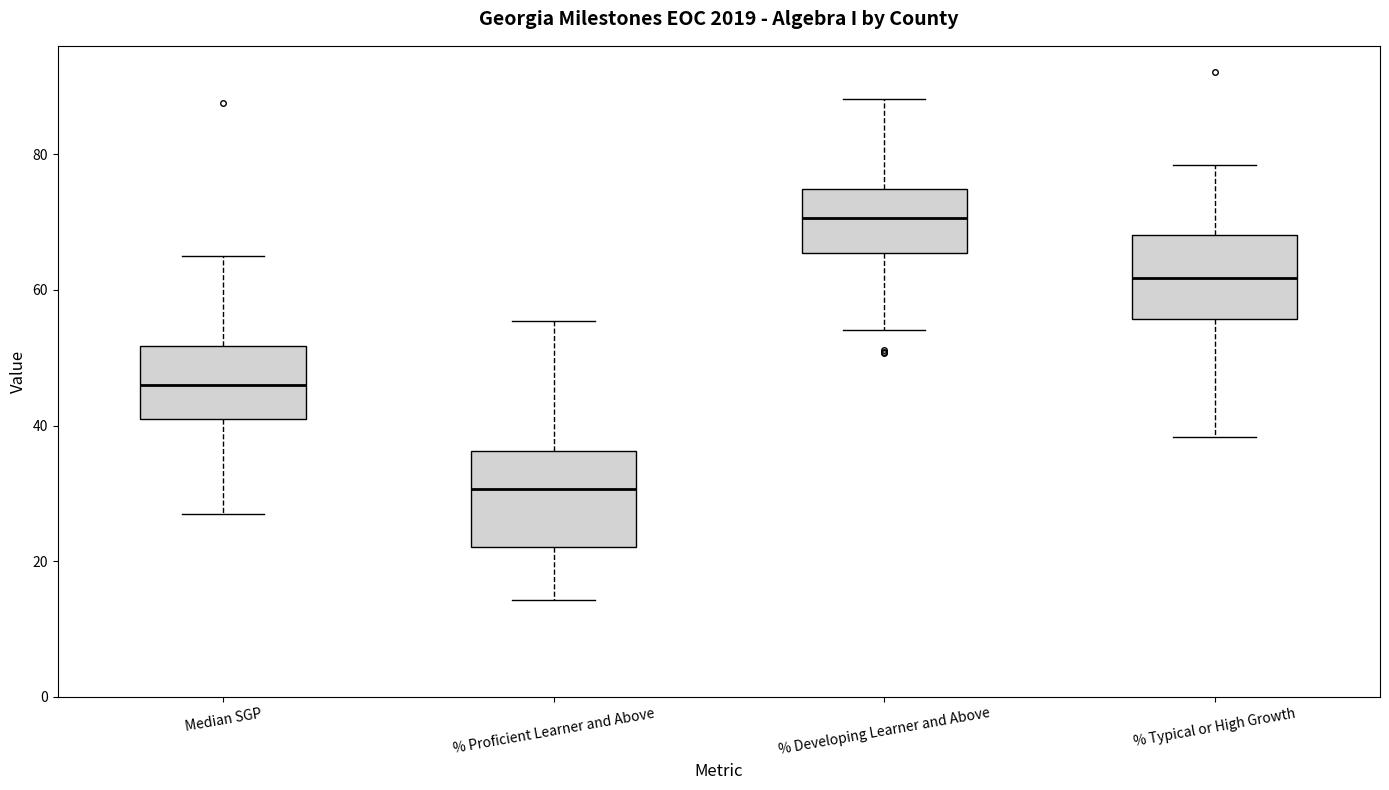

Reading left to right, read every box against the y-axis: the position of its median line, the range the box covers, and the ends of its whiskers. The values are not printed on the chart, so give them approximately, as read against the axis.

Median SGP: median 46, box 42 to 52, whiskers 28 to 66
% Proficient Learner and Above: median 30, box 22 to 36, whiskers 14 to 56
% Developing Learner and Above: median 70, box 66 to 74, whiskers 54 to 88
% Typical or High Growth: median 62, box 56 to 68, whiskers 38 to 78